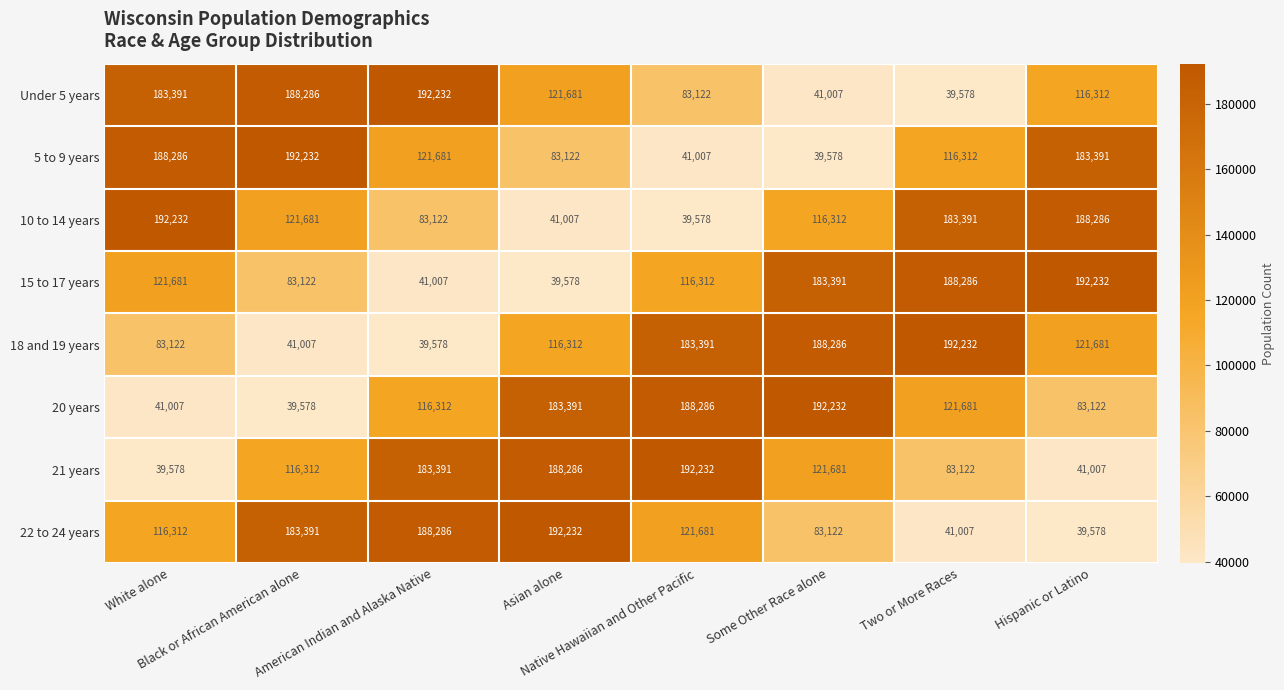

At how many categories does at least one series exceed 170481?

8